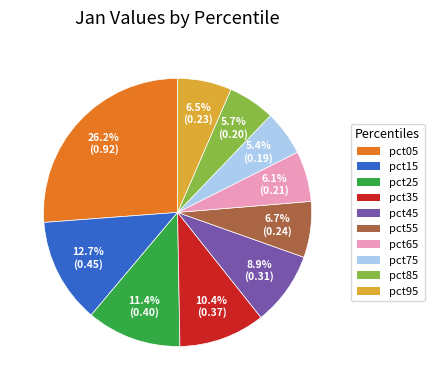

To the nearest percent, what is the difference between the pct95 and pct35 slice percentages?

4%